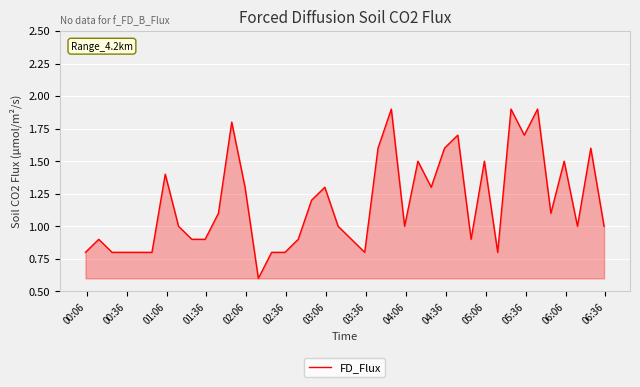

What is the maximum value shown in the chart?

1.9